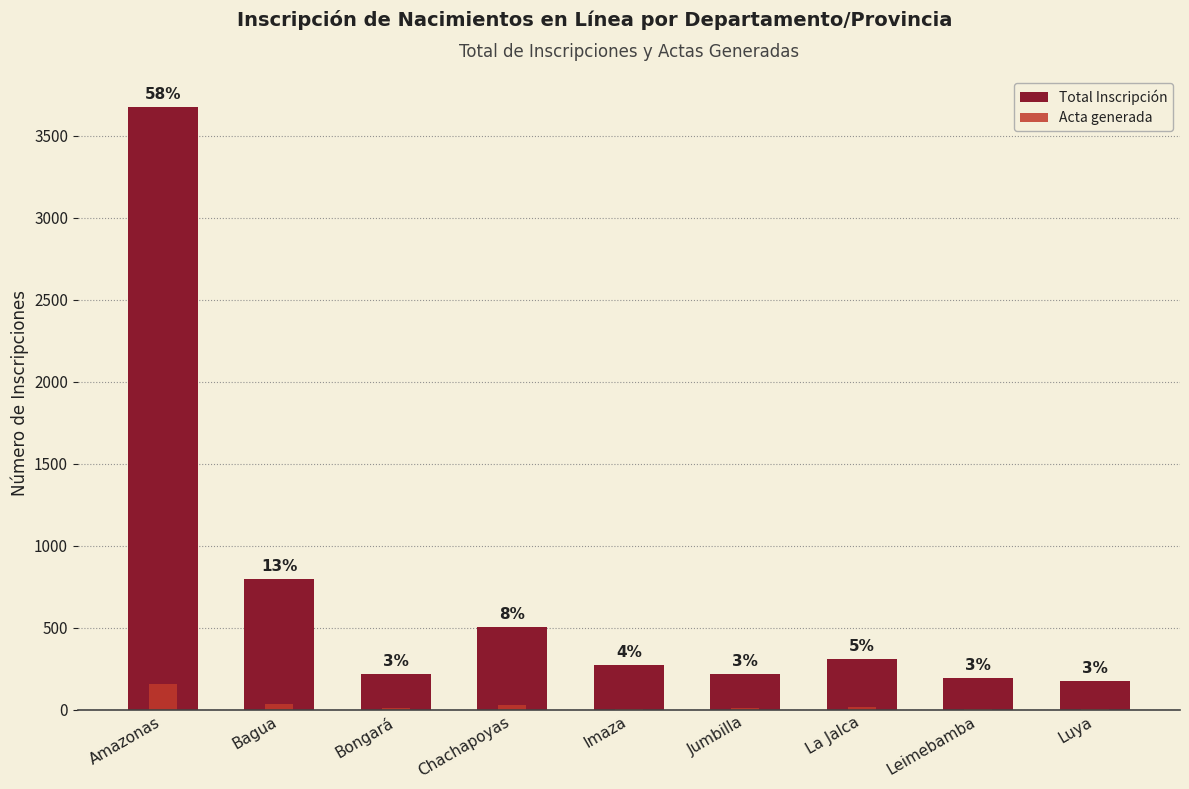

Does the chart contain stacked bars?

No